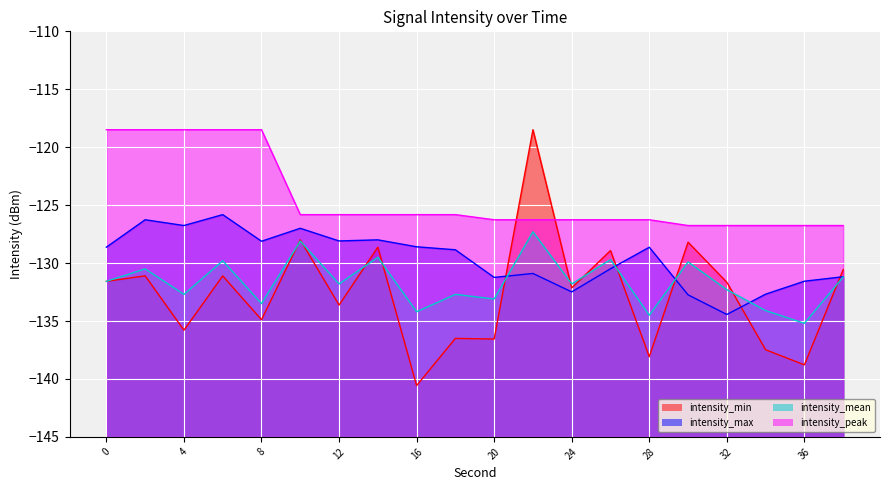

Which series has the largest range (max minus min)?

intensity_min